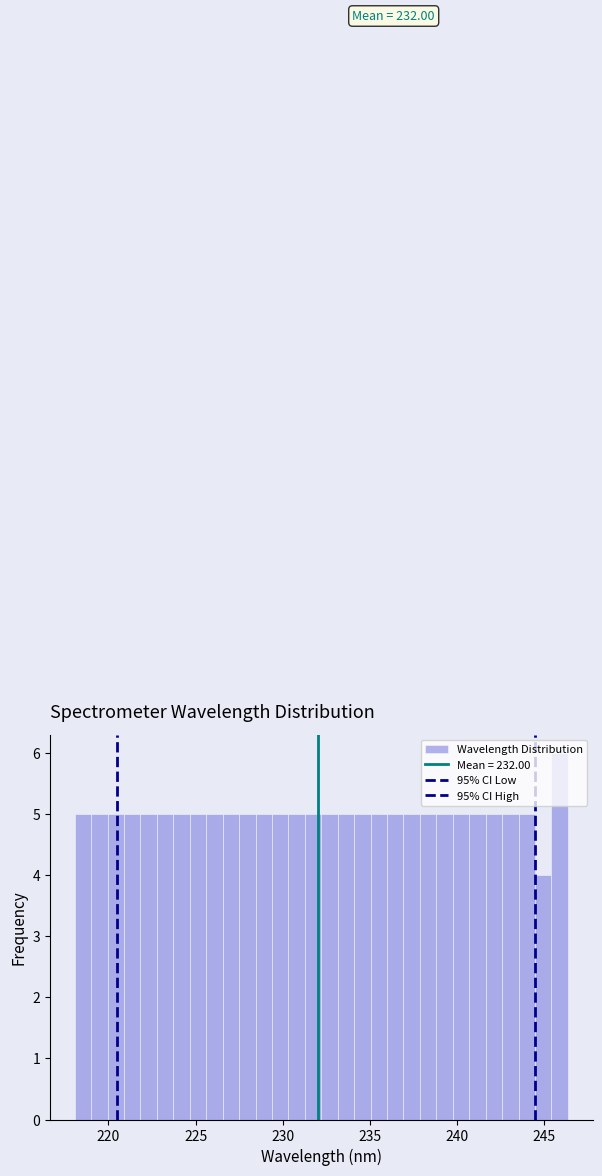

Around what value on the x-axis is the tallest bar? Give the approximate position of its centre, as read against the axis.

246.0